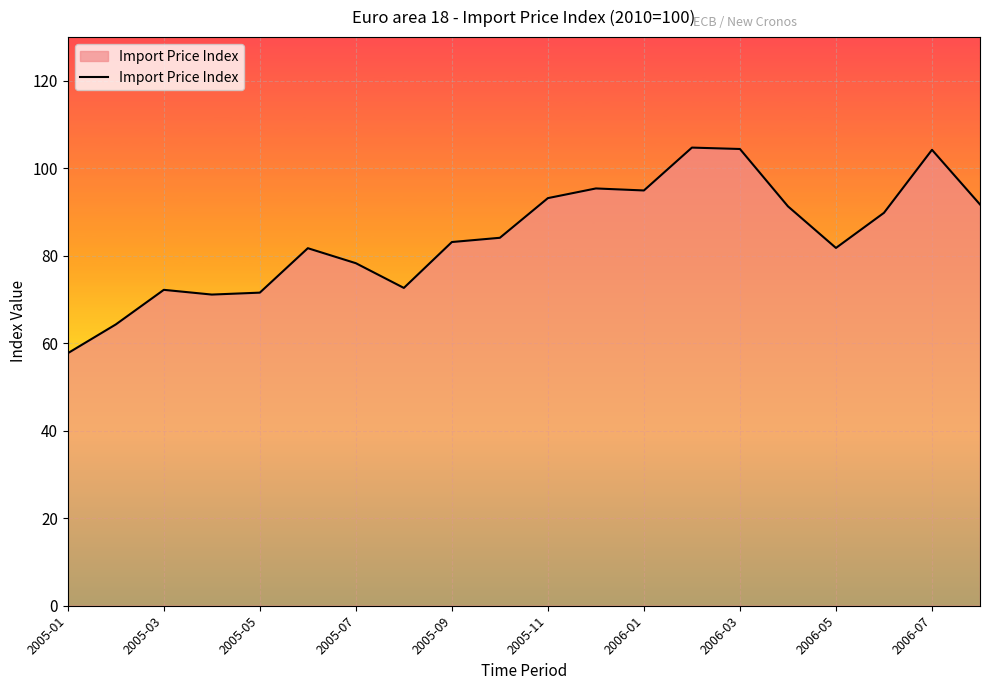

What is the greatest value displayed?

104.7